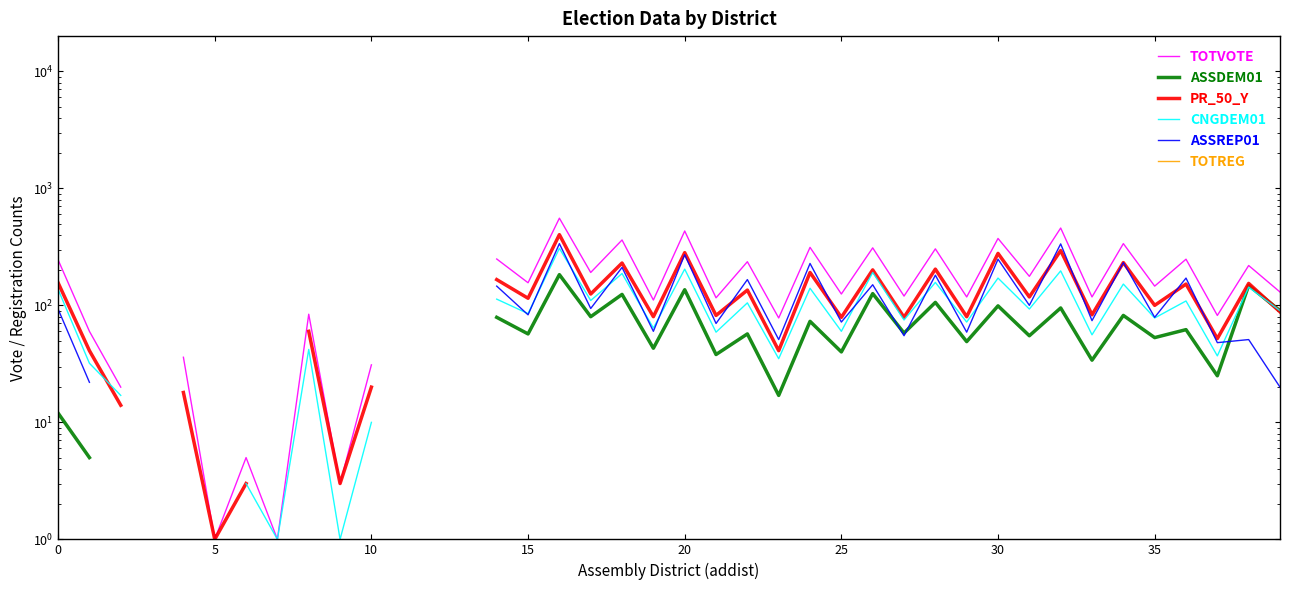

How many values in the PR_50_Y series are below 135?

21